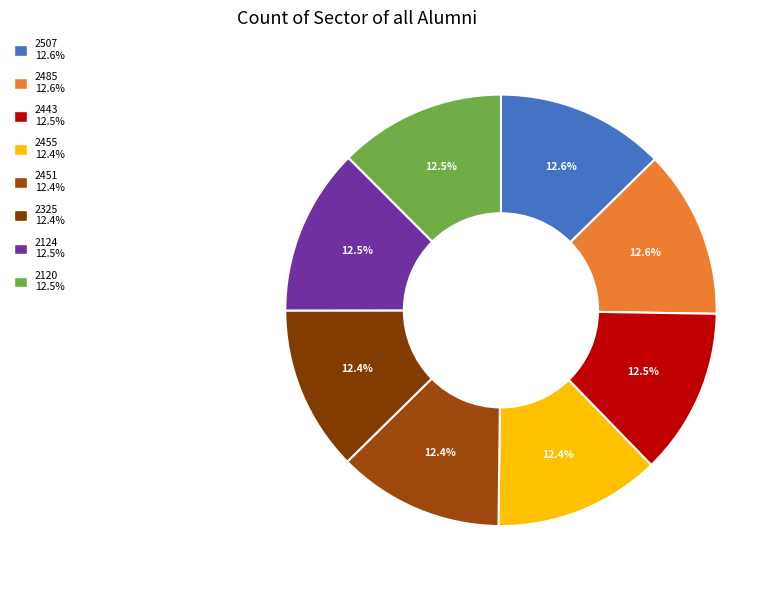

How many segments does this pie chart have?

8